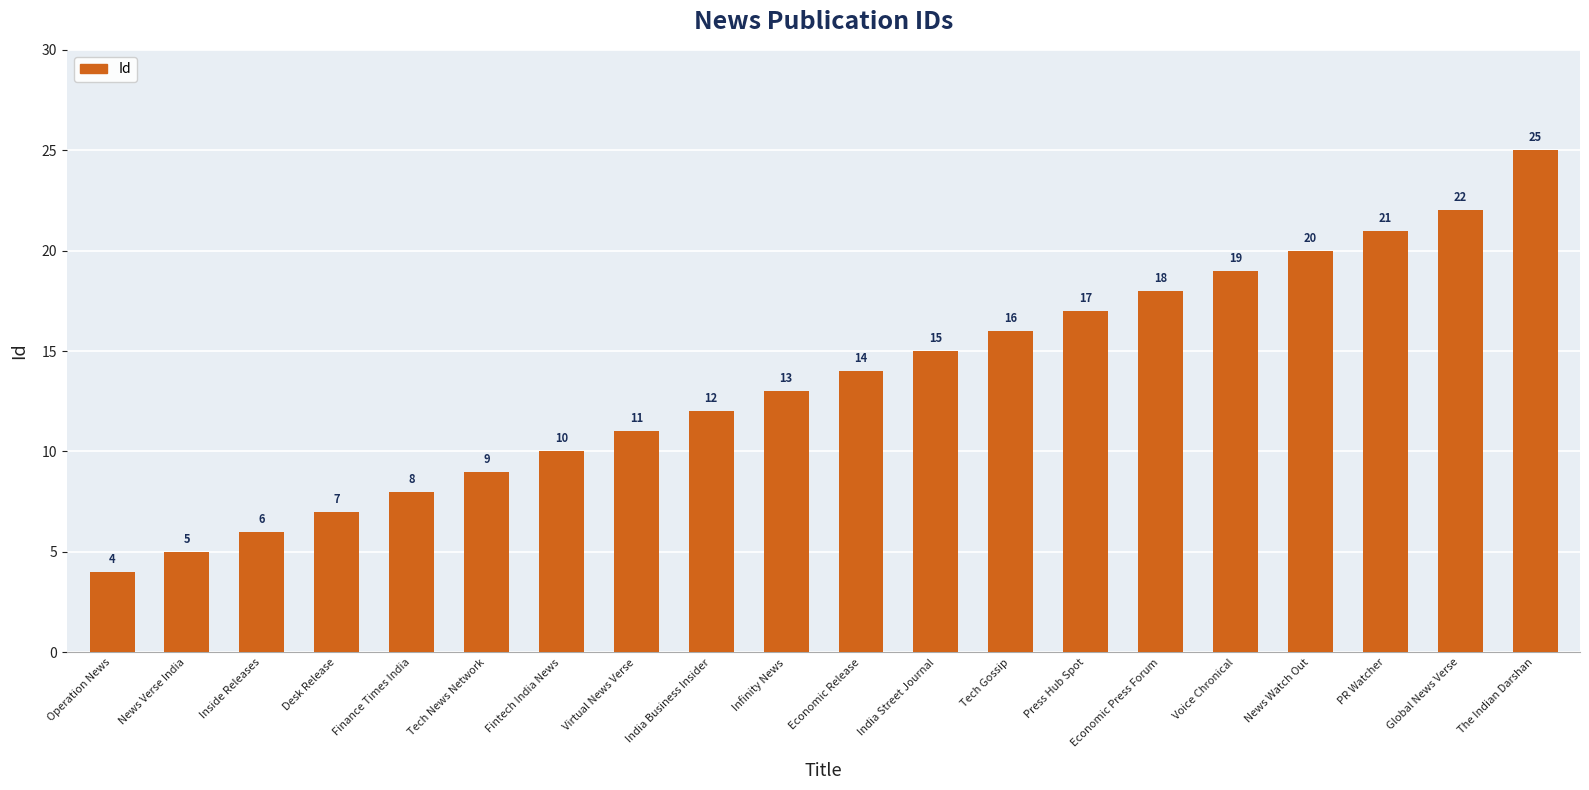

Which category has the highest value across all series?

The Indian Darshan